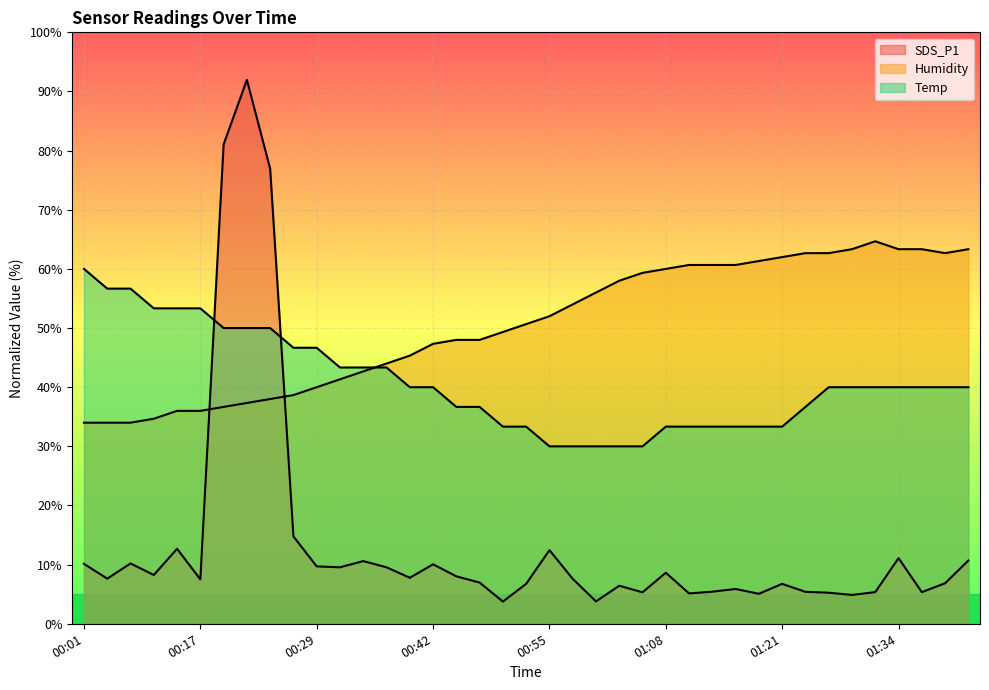

Reading left to right, what are all the values shown in this chart?

SDS_P1: 00:01=10.1	00:06=7.6	00:09=10.2	00:12=8.2	00:14=12.7	00:17=7.5	00:19=81.0	00:22=92.0	00:24=76.9	00:27=14.8	00:29=9.7	00:32=9.6	00:34=10.6	00:37=9.6	00:39=7.8	00:42=10.1	00:45=8.0	00:48=7.0	00:50=3.8	00:53=6.8	00:55=12.4	00:58=7.6	01:00=3.8	01:03=6.4	01:06=5.3	01:08=8.6	01:11=5.1	01:13=5.4	01:16=5.9	01:18=5.1	01:21=6.8	01:23=5.4	01:26=5.2	01:29=4.9	01:32=5.3	01:34=11.1	01:37=5.3	01:39=6.8	01:42=10.7
Temp: 00:01=60.0	00:06=56.7	00:09=56.7	00:12=53.3	00:14=53.3	00:17=53.3	00:19=50.0	00:22=50.0	00:24=50.0	00:27=46.7	00:29=46.7	00:32=43.3	00:34=43.3	00:37=43.3	00:39=40.0	00:42=40.0	00:45=36.7	00:48=36.7	00:50=33.3	00:53=33.3	00:55=30.0	00:58=30.0	01:00=30.0	01:03=30.0	01:06=30.0	01:08=33.3	01:11=33.3	01:13=33.3	01:16=33.3	01:18=33.3	01:21=33.3	01:23=36.7	01:26=40.0	01:29=40.0	01:32=40.0	01:34=40.0	01:37=40.0	01:39=40.0	01:42=40.0
Humidity: 00:01=34.0	00:06=34.0	00:09=34.0	00:12=34.7	00:14=36.0	00:17=36.0	00:19=36.7	00:22=37.3	00:24=38.0	00:27=38.7	00:29=40.0	00:32=41.3	00:34=42.7	00:37=44.0	00:39=45.3	00:42=47.3	00:45=48.0	00:48=48.0	00:50=49.3	00:53=50.7	00:55=52.0	00:58=54.0	01:00=56.0	01:03=58.0	01:06=59.3	01:08=60.0	01:11=60.7	01:13=60.7	01:16=60.7	01:18=61.3	01:21=62.0	01:23=62.7	01:26=62.7	01:29=63.3	01:32=64.7	01:34=63.3	01:37=63.3	01:39=62.7	01:42=63.3